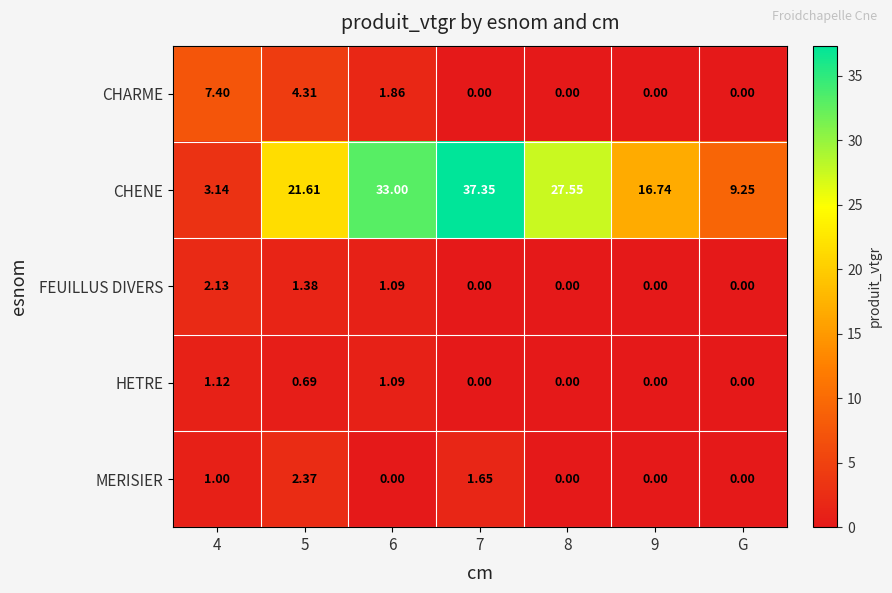

How many categories are shown in the chart?

7